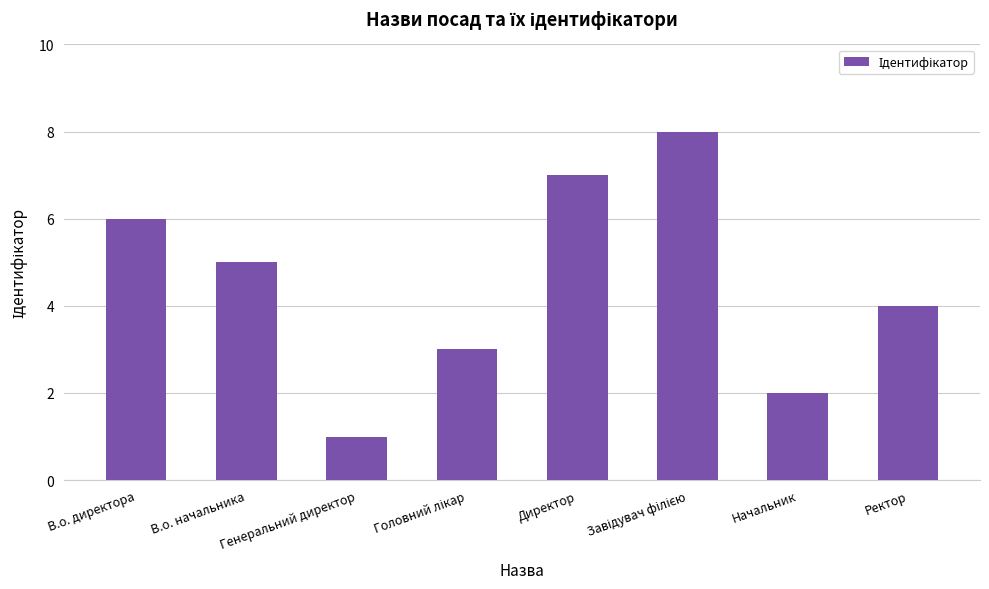

What is the minimum value shown in the chart?

1